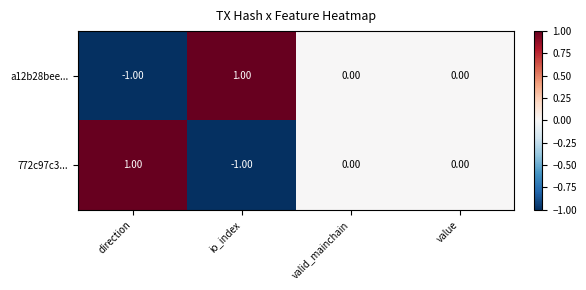

At which label does 772c97c3... first exceed 0?

direction